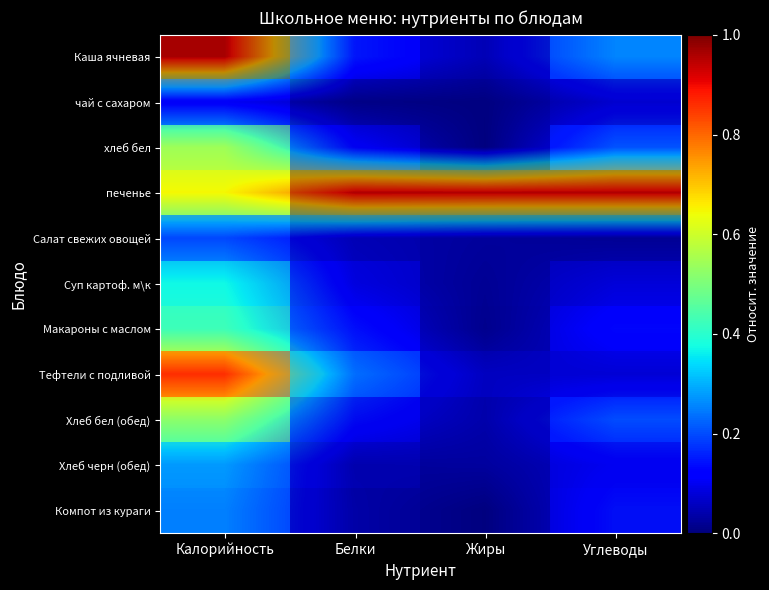

The value of чай с сахаром at Калорийность is 0.1. True or false?

True